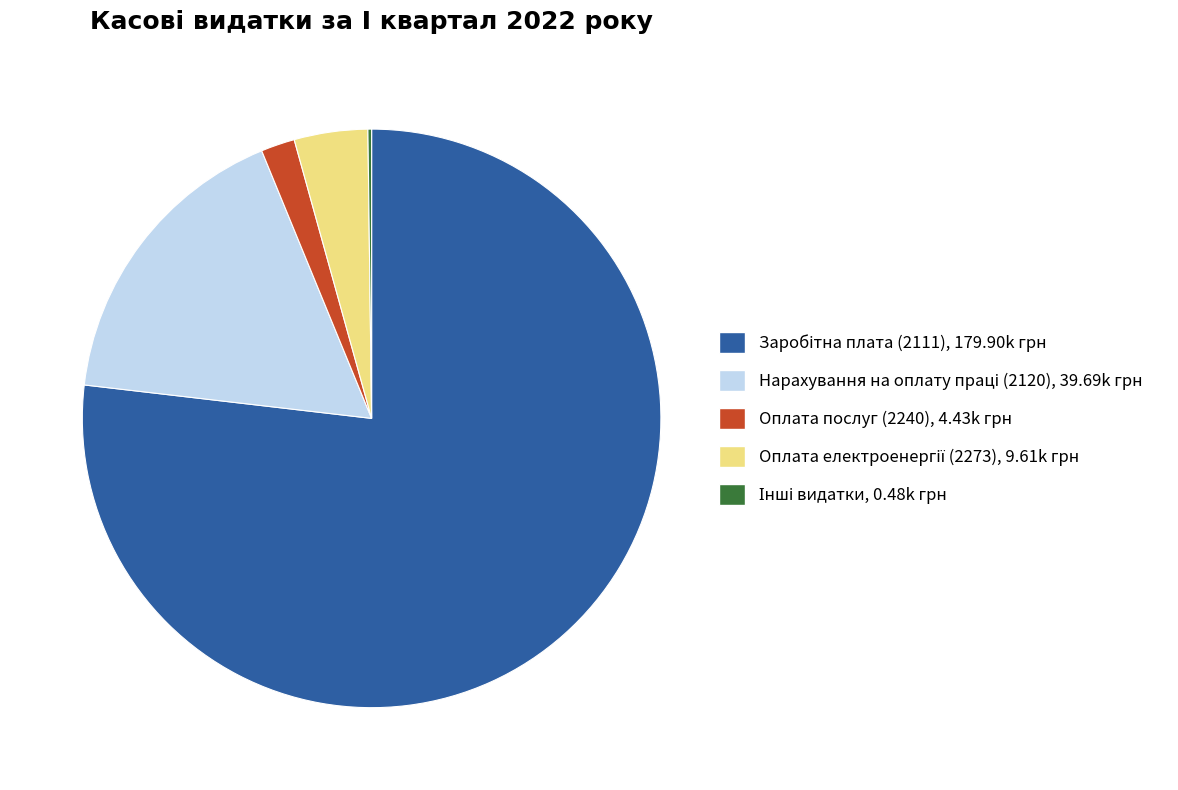

Is there any slice that represents more than half of the pie?

Yes